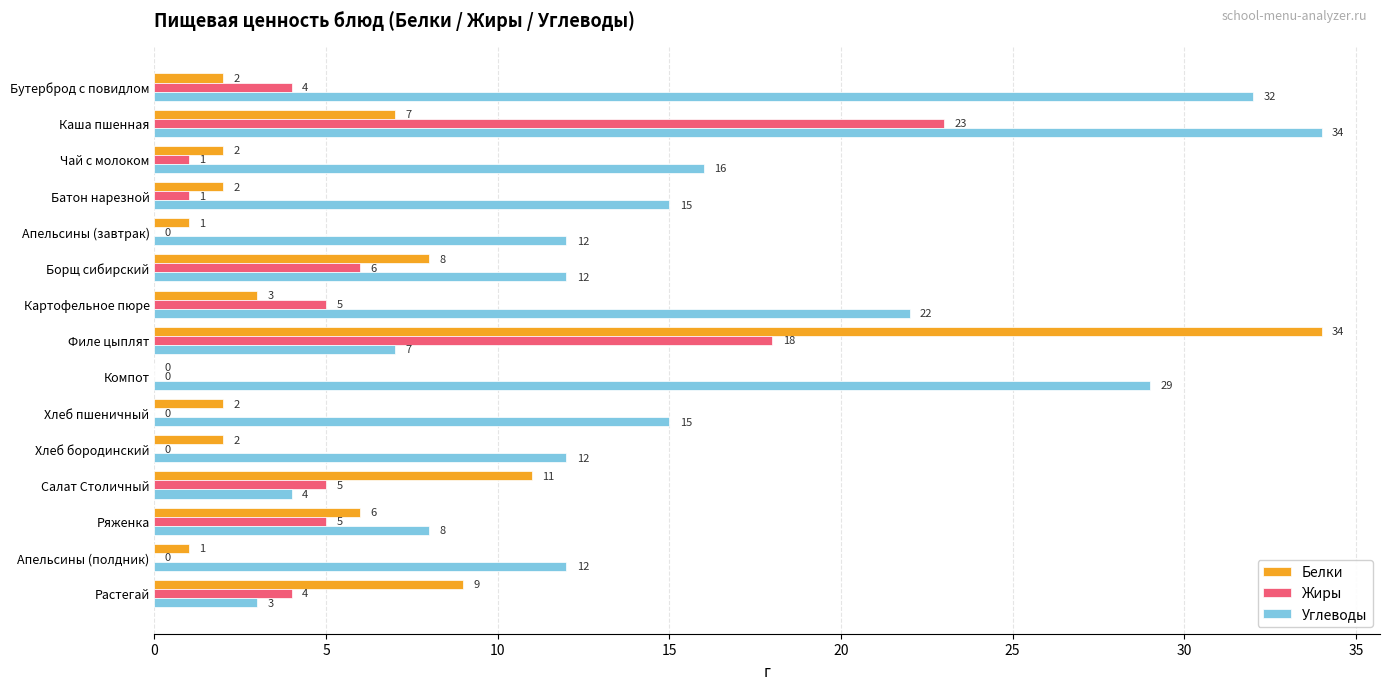

Where is Жиры nearest to the value 11?

Борщ сибирский